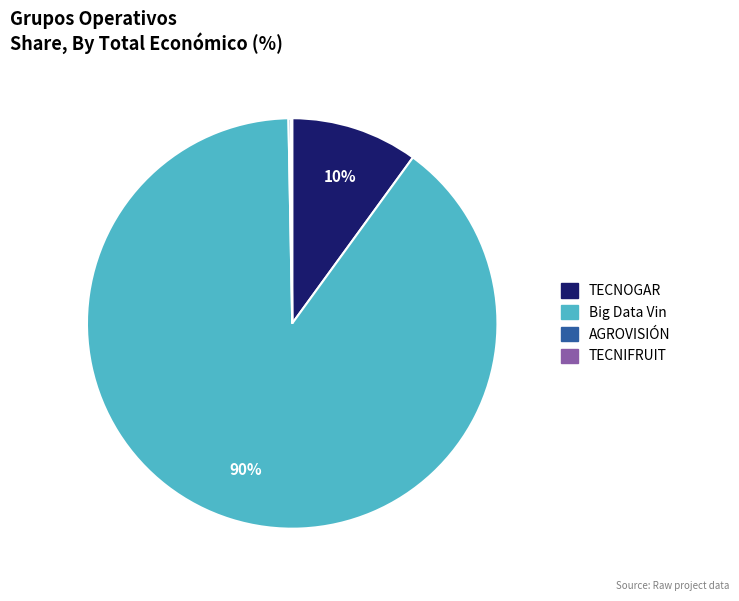

Which slice represents more than half of the pie?

Big Data Vin